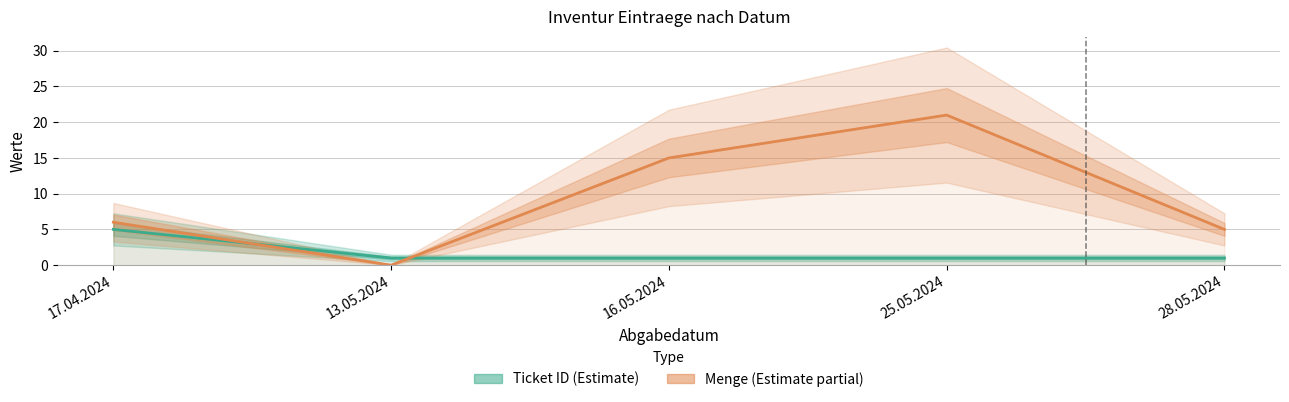

What is the label of the 1st point from the left?

17.04.2024